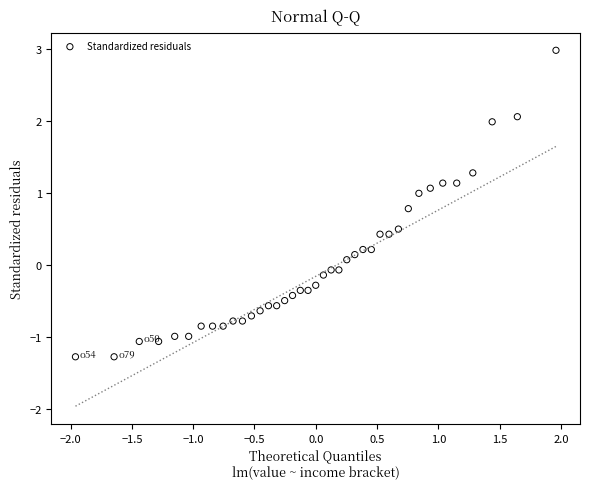

What is the range of Y values (max minus min)?

4.3